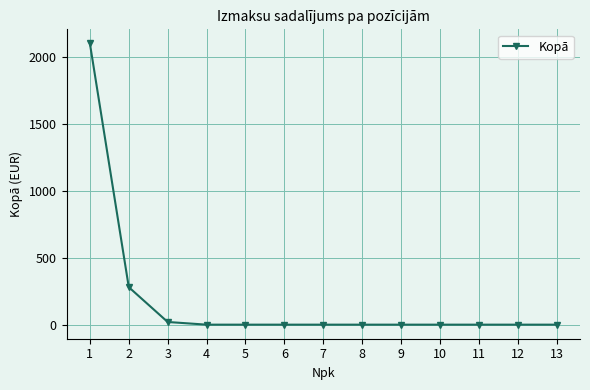

How many distinct data groups are displayed?

1